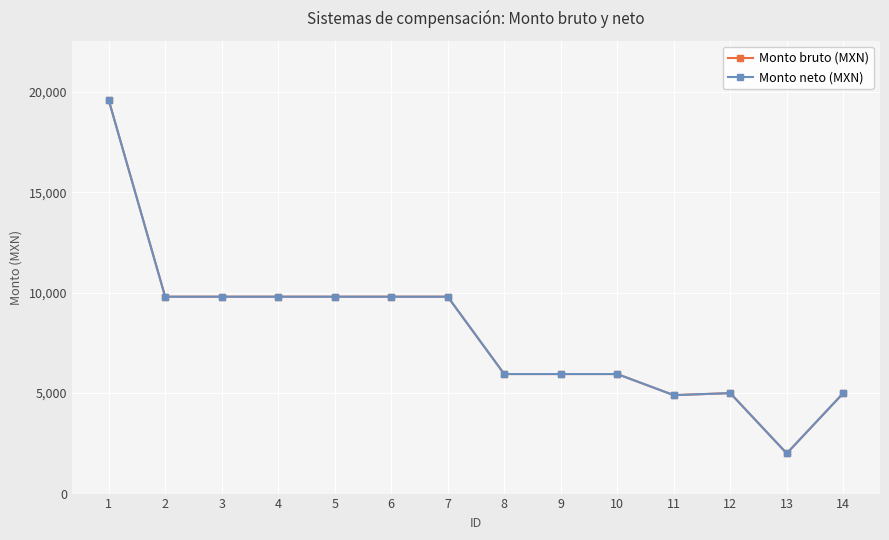

Is this an area chart (filled region under the line)?

No